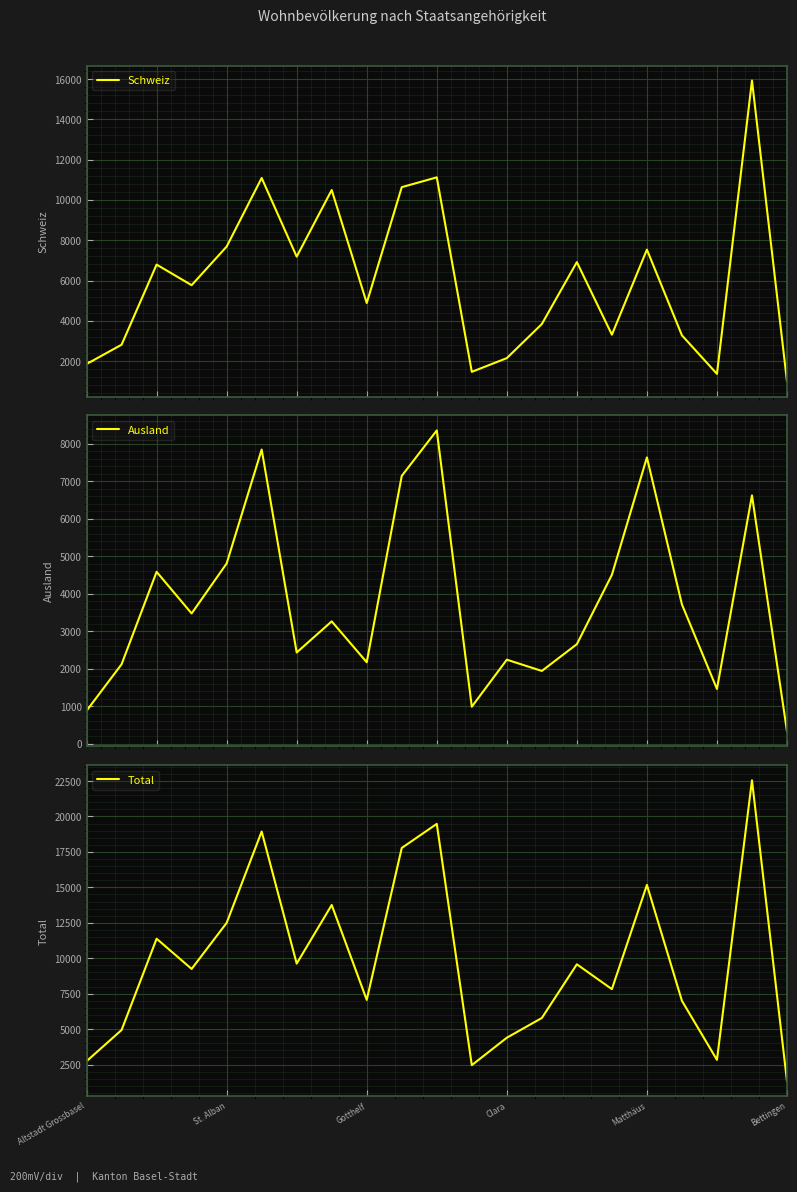

Between 11 and Altstadt Grossbasel, which is larger?

Altstadt Grossbasel